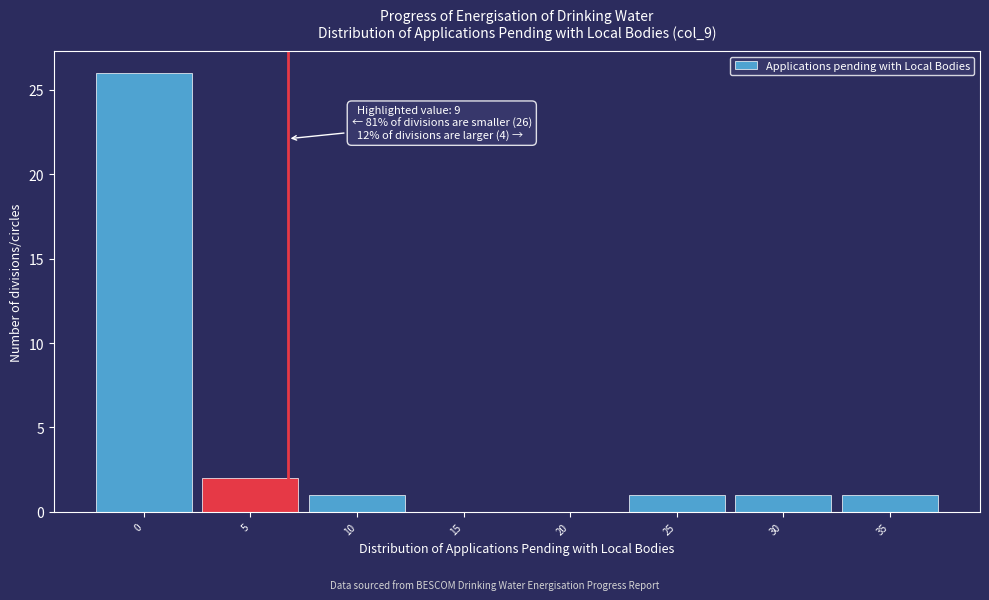

Reading left to right, transcribe all the data shown in this chart.

0=26	5=2	10=1	15=0	20=0	25=1	30=1	35=1